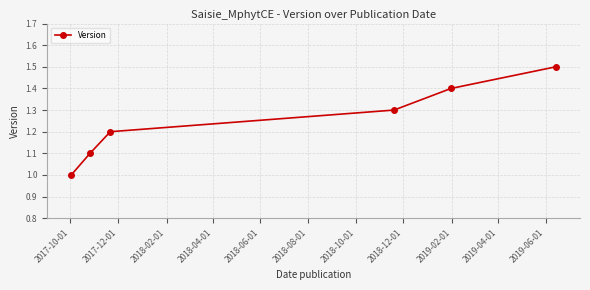

True or false: there are more than 2 points higher than both neighbors.

False